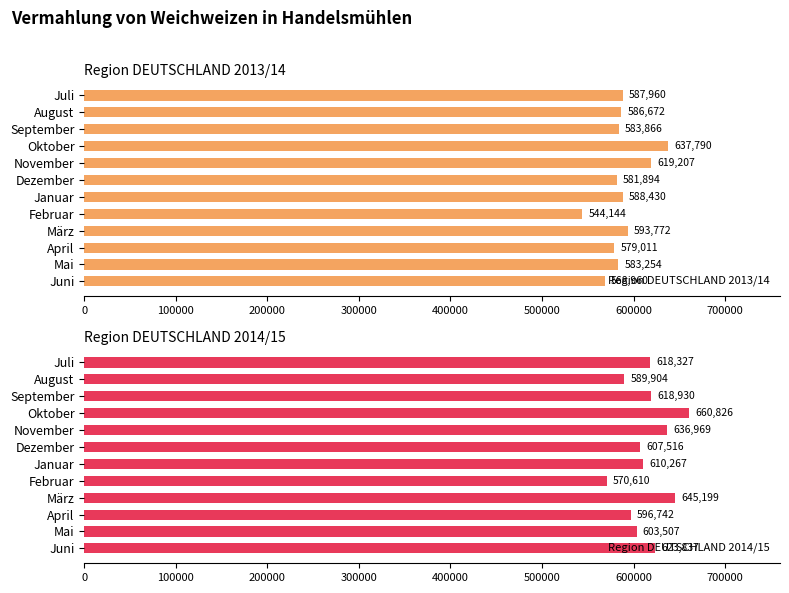

Rank the series by their average value, from highest to lowest.

Region DEUTSCHLAND 2014/15, Region DEUTSCHLAND 2013/14